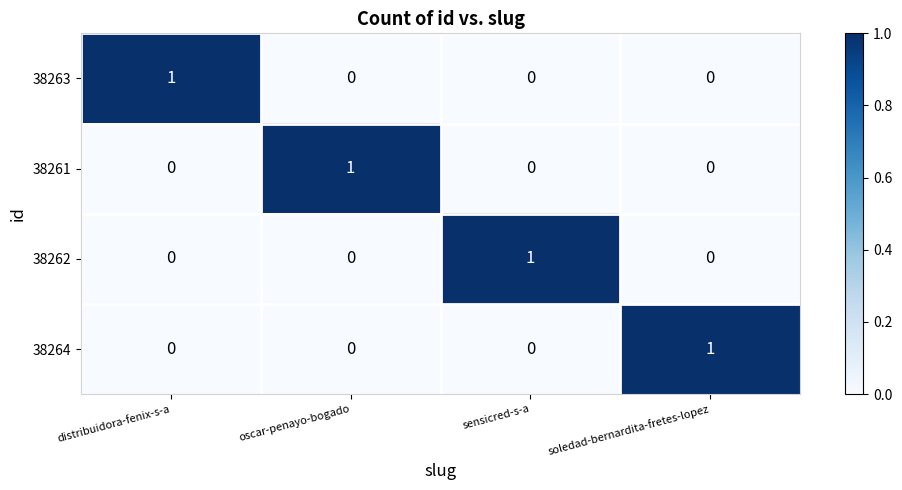

How many data points does each series have?

4